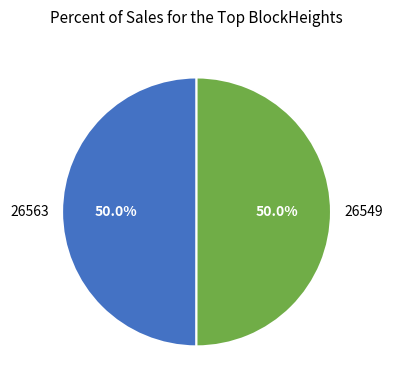

Combined, do 26549 and 26563 account for over 50%?

Yes